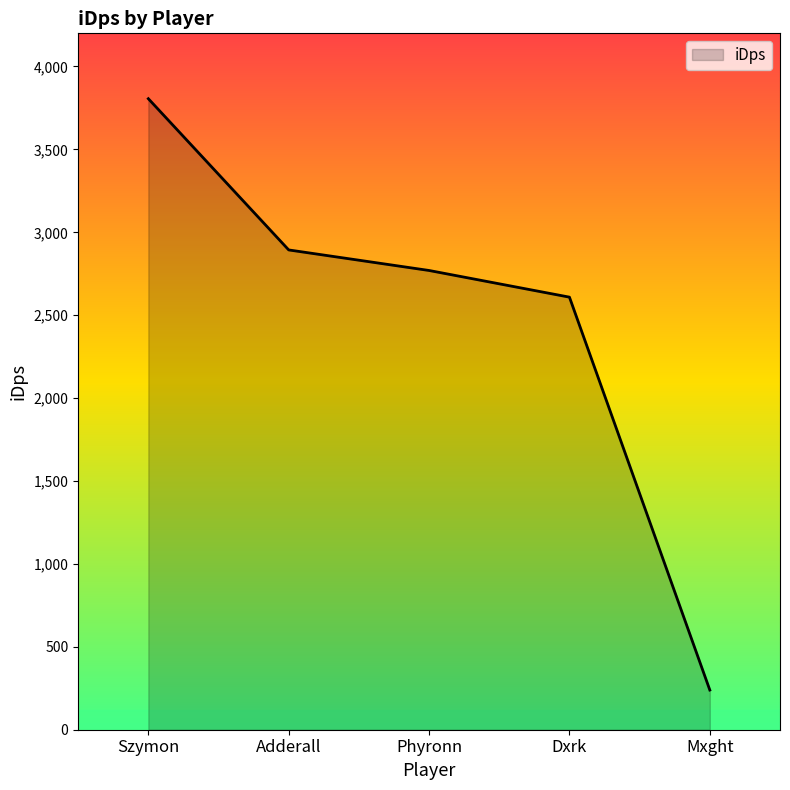

Which has a higher value, Adderall or Mxght?

Adderall